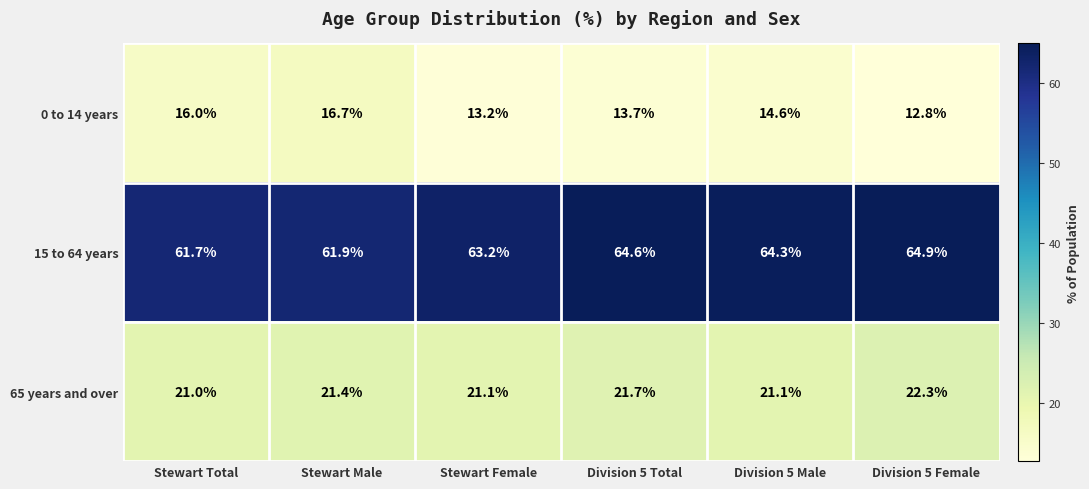

What is the lowest value of the 65 years and over series?

21.0